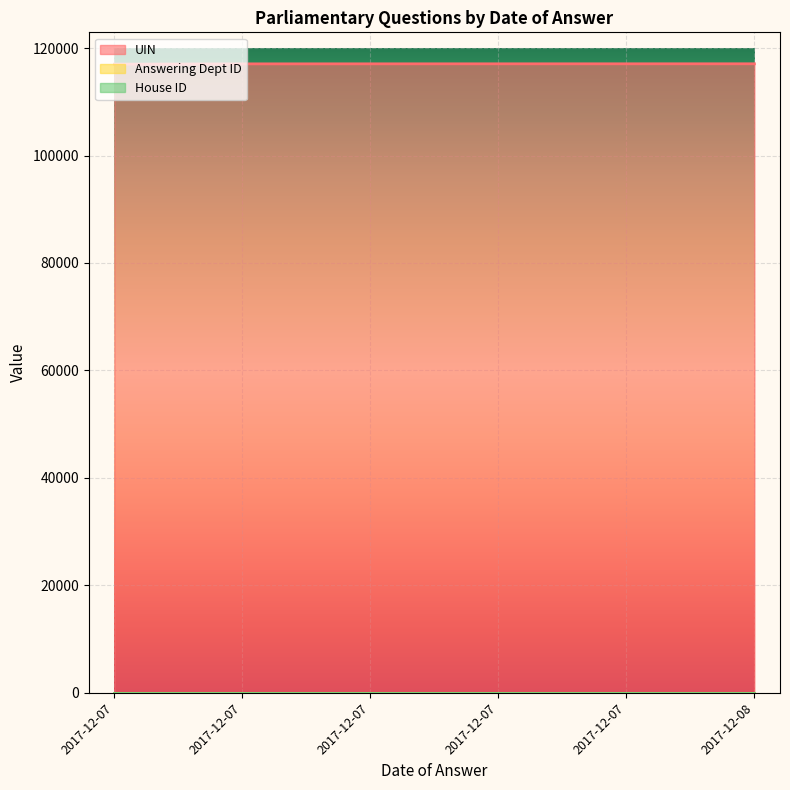

How many lines are shown in the chart?

3